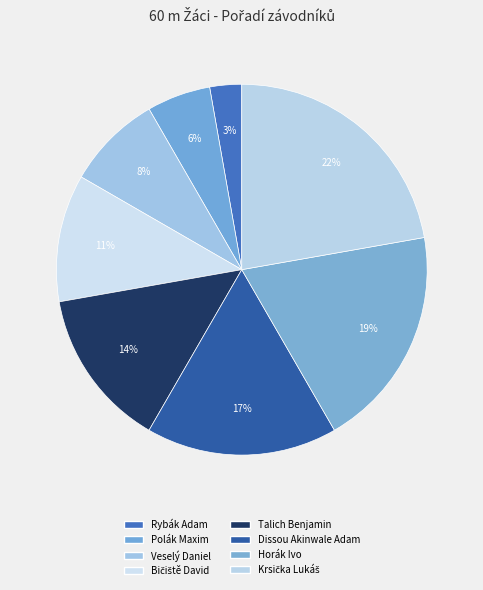

The Bičiště David slice represents 11% of the pie. True or false?

True